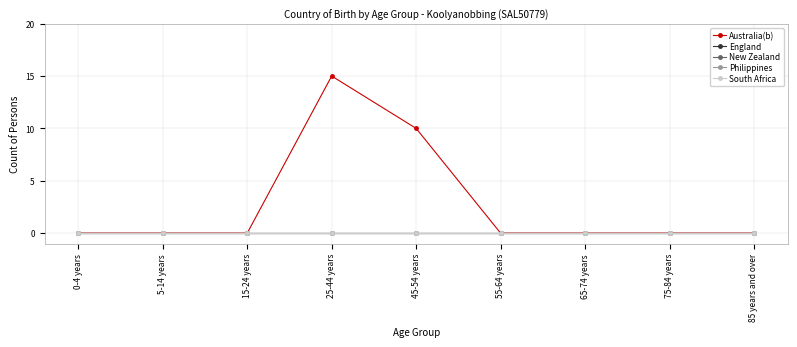

Which series has the largest total across all categories?

Australia(b)